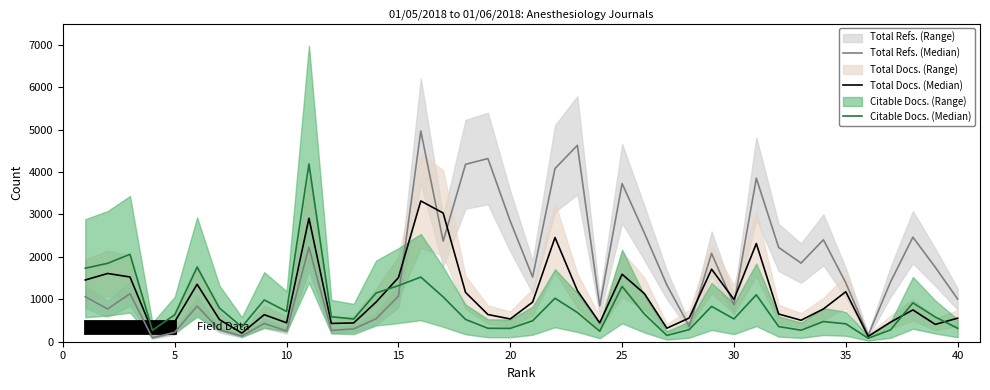

What is the maximum value for Total Docs. (Median)?

3318.8